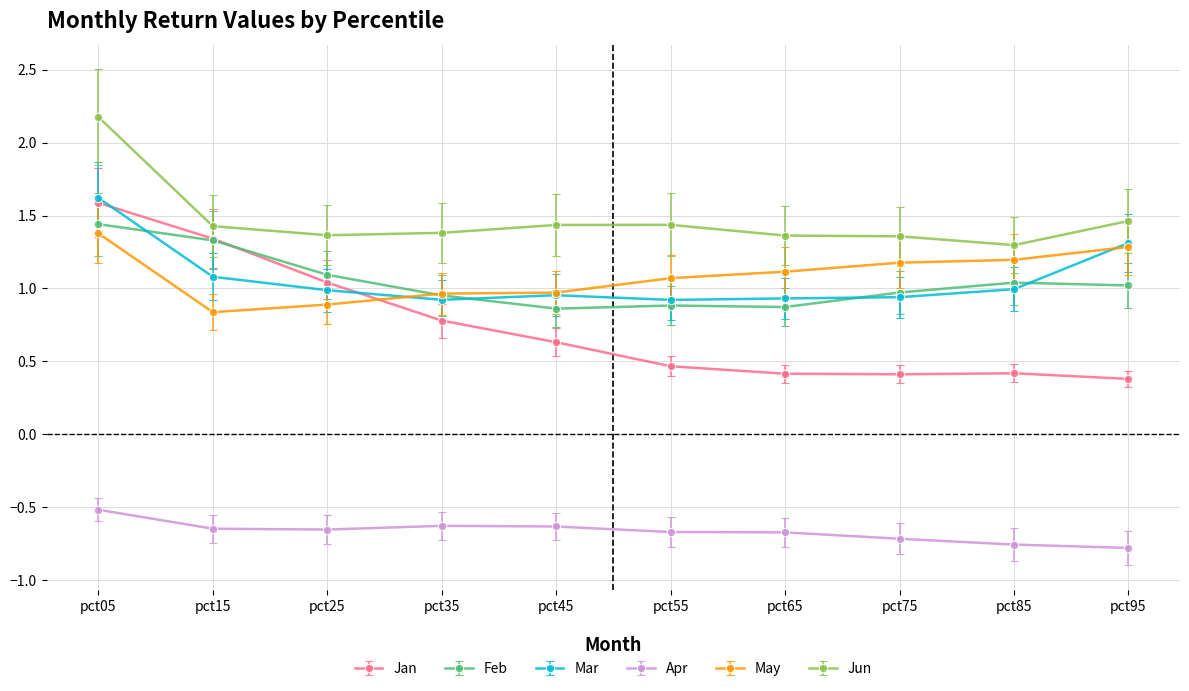

Rank the series at pct65 from highest to lowest value.

Jun, May, Mar, Feb, Jan, Apr